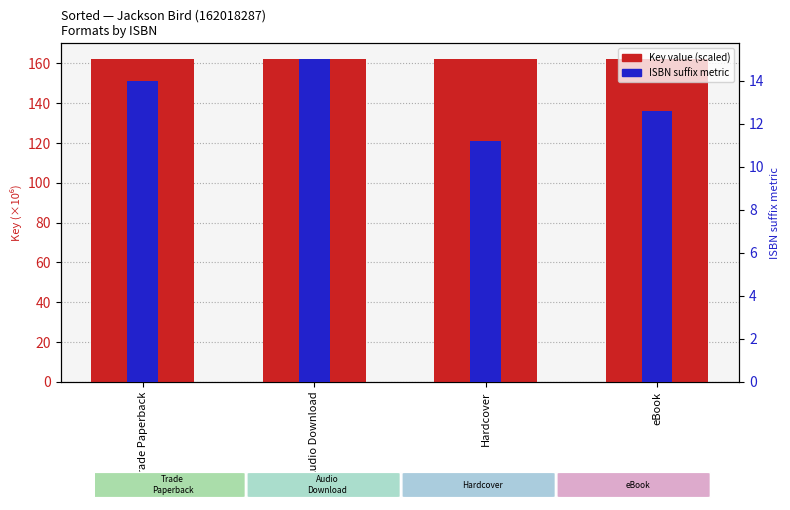

Rank the series by their average value, from lowest to highest.

ISBN last digits (scaled), Key (scaled)